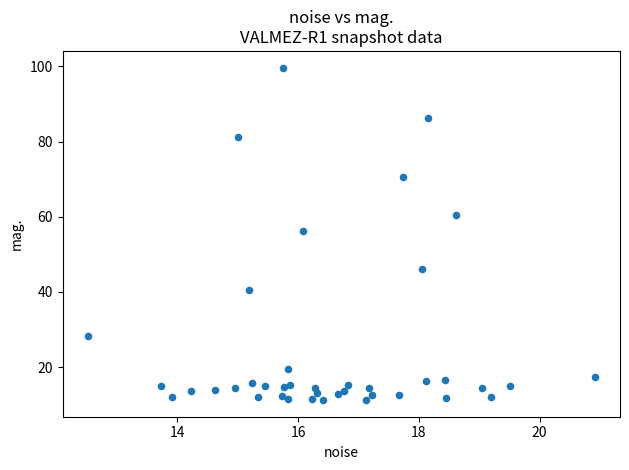

What Y value in the scatter plot is closest to 55?

56.2